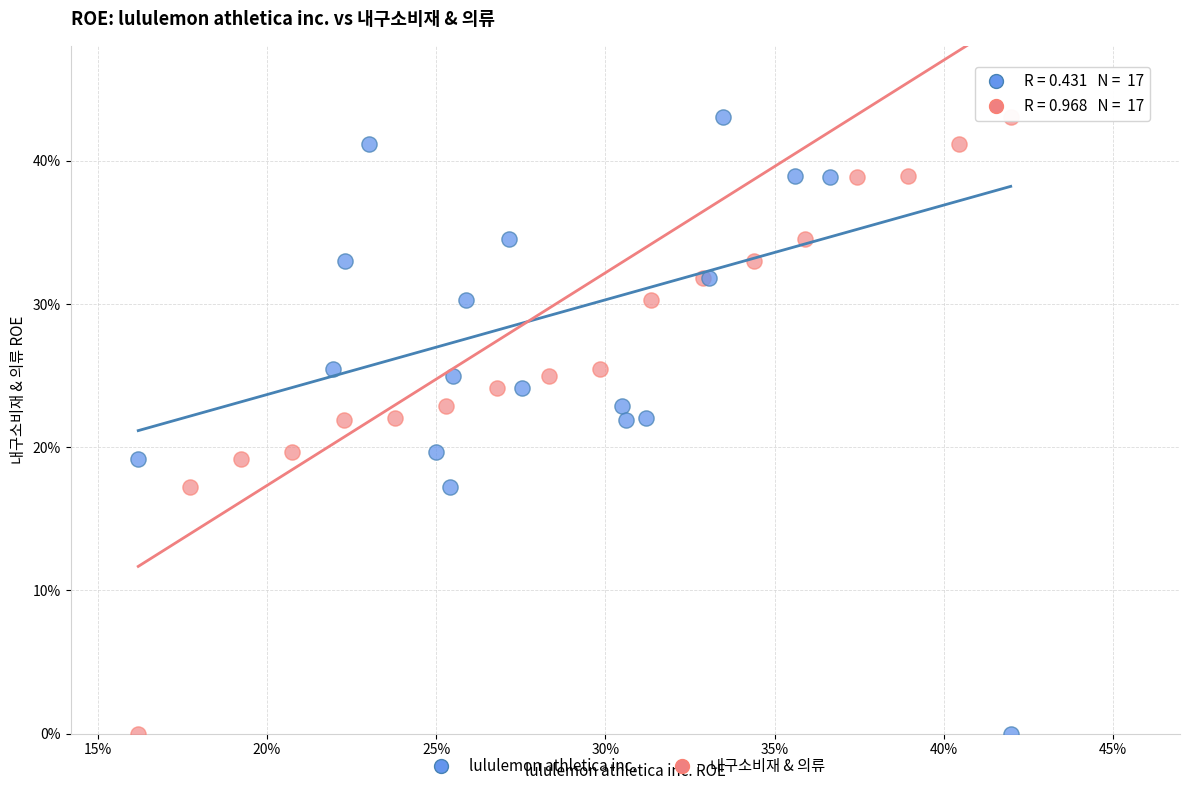

What are all the series names shown in the legend?

lululemon athletica inc., 내구소비재 & 의류